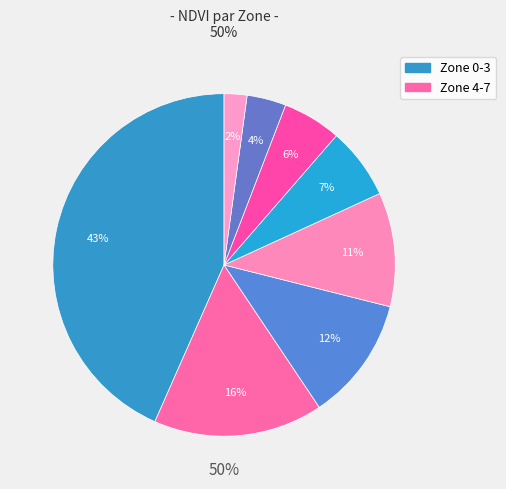

Is it true that Zone 7 is 1% of the pie?

False